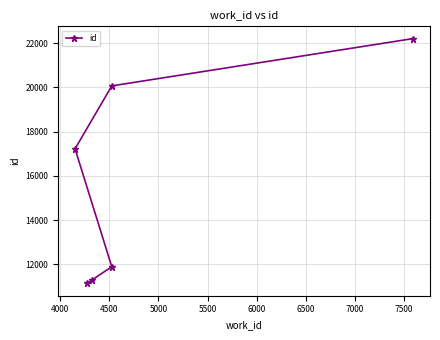

What is the maximum value shown in the chart?

22207